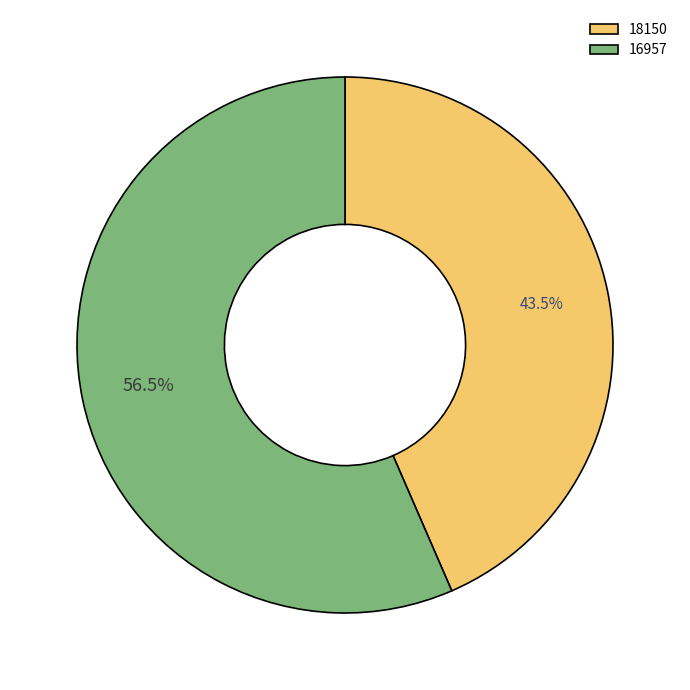

Which has a higher value, 18150 or 16957?

16957